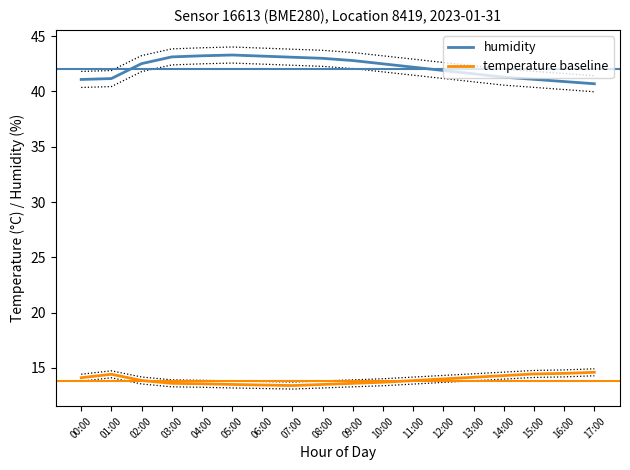

The humidity series shows 41.9 at 12:00. True or false?

True